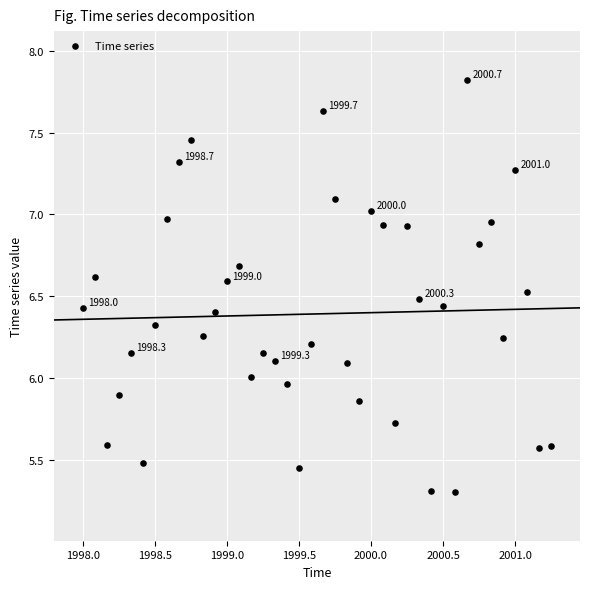

What is the range of X values (max minus min)?

3.2